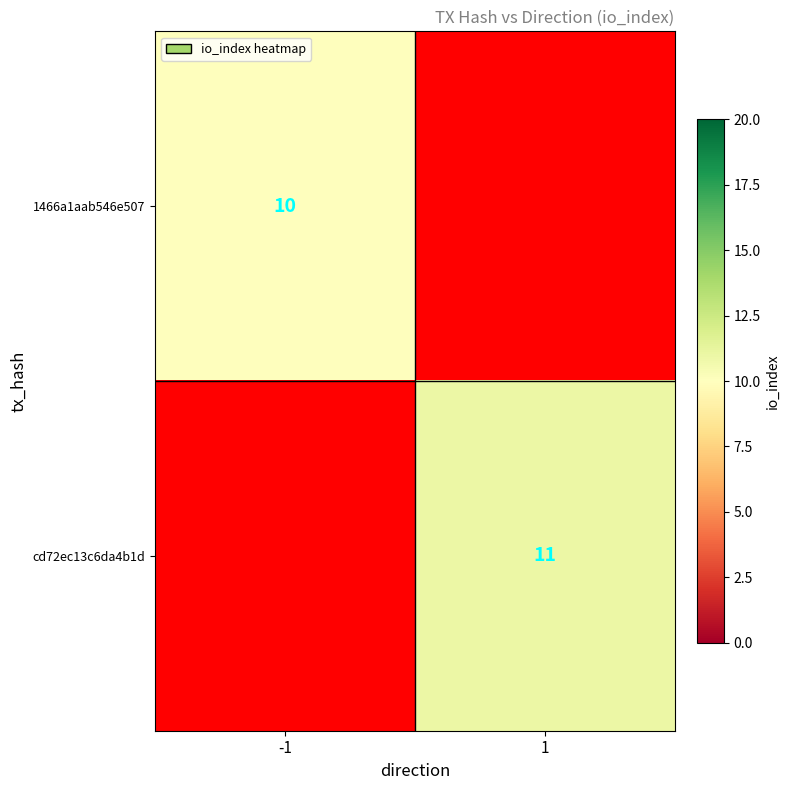

Is the value of 1466a1aab546e507 at -1 greater than the value of cd72ec13c6da4b1d at 1?

No